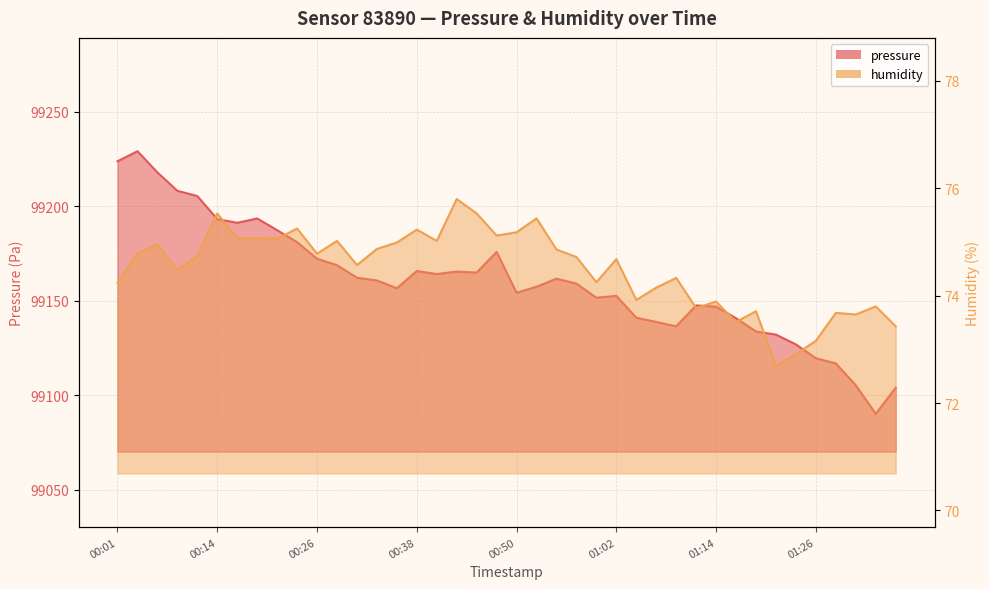

What is the label of the 20th point from the right?

00:50